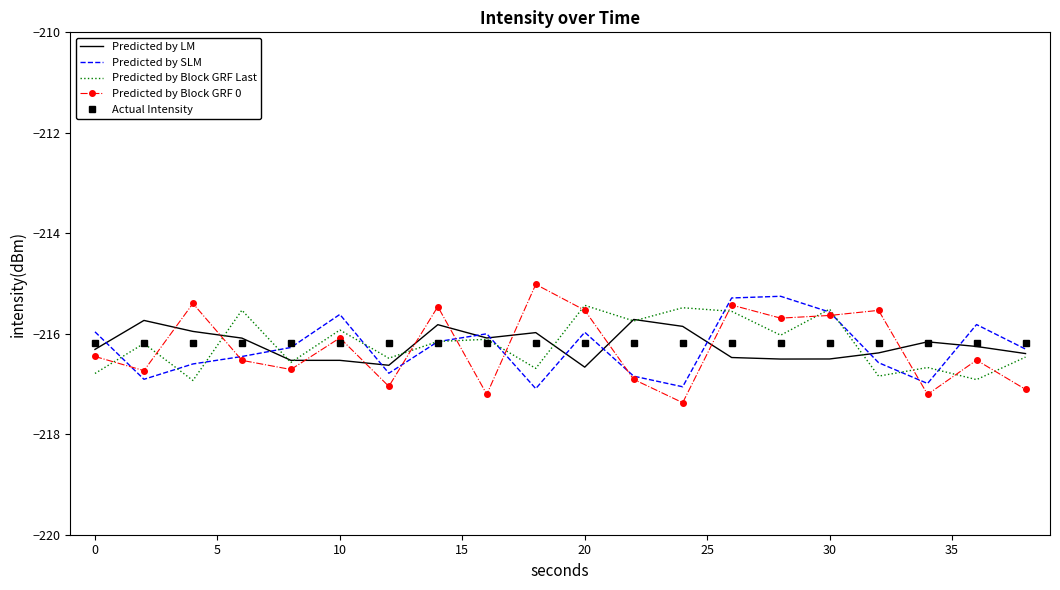

What is the lowest value of the Predicted by LM series?

-216.7